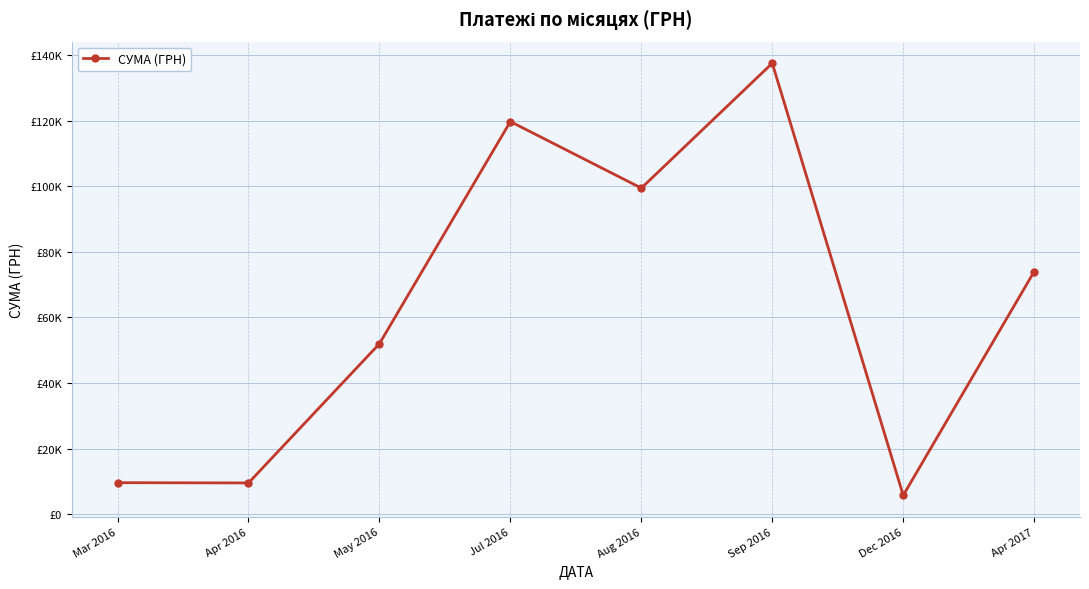

What is the ratio of the value at Jul 2016 to the value at Aug 2016?

1.2